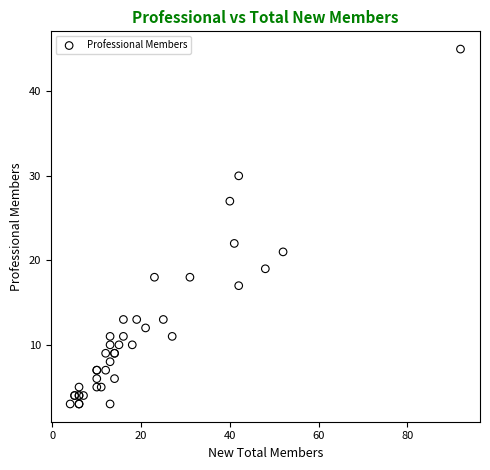

What Y value in the scatter plot is closest to 24?

22